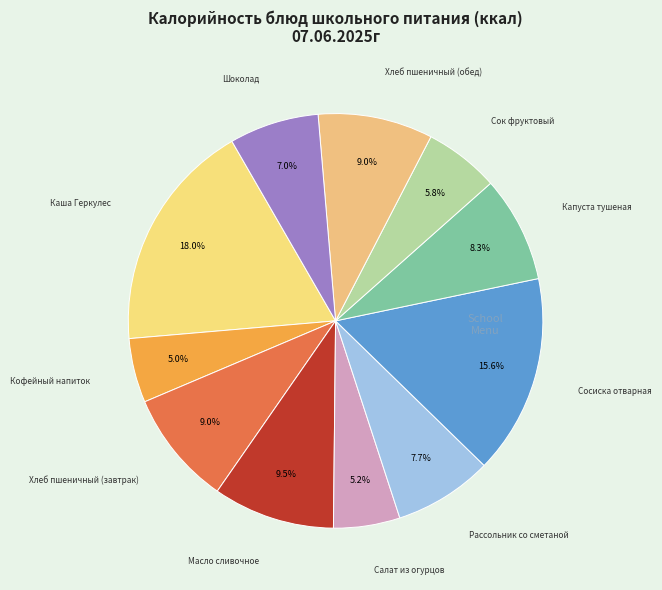

Count the number of slices in the pie.

11